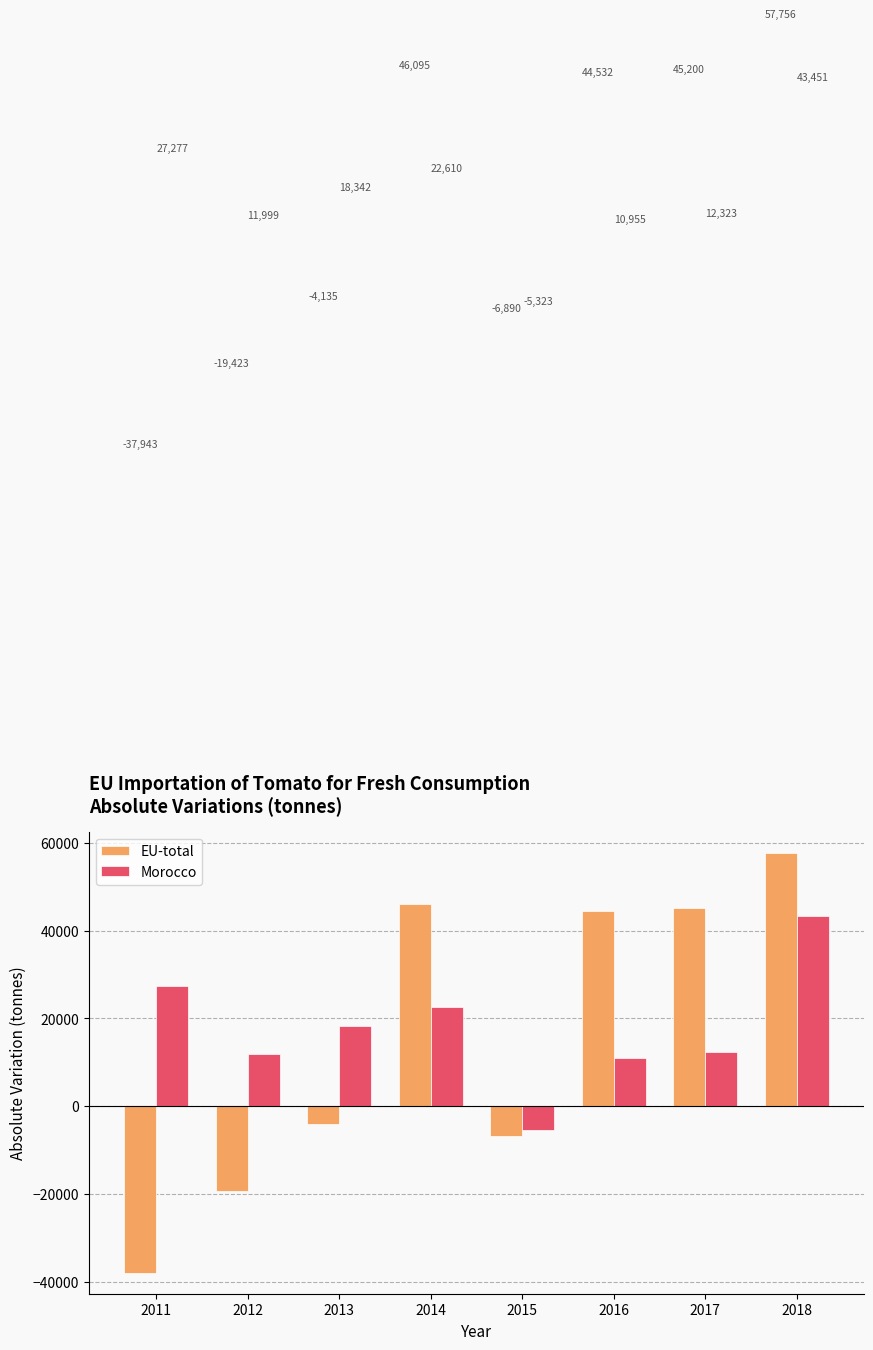

At which category is the sum across all series the highest?

2018